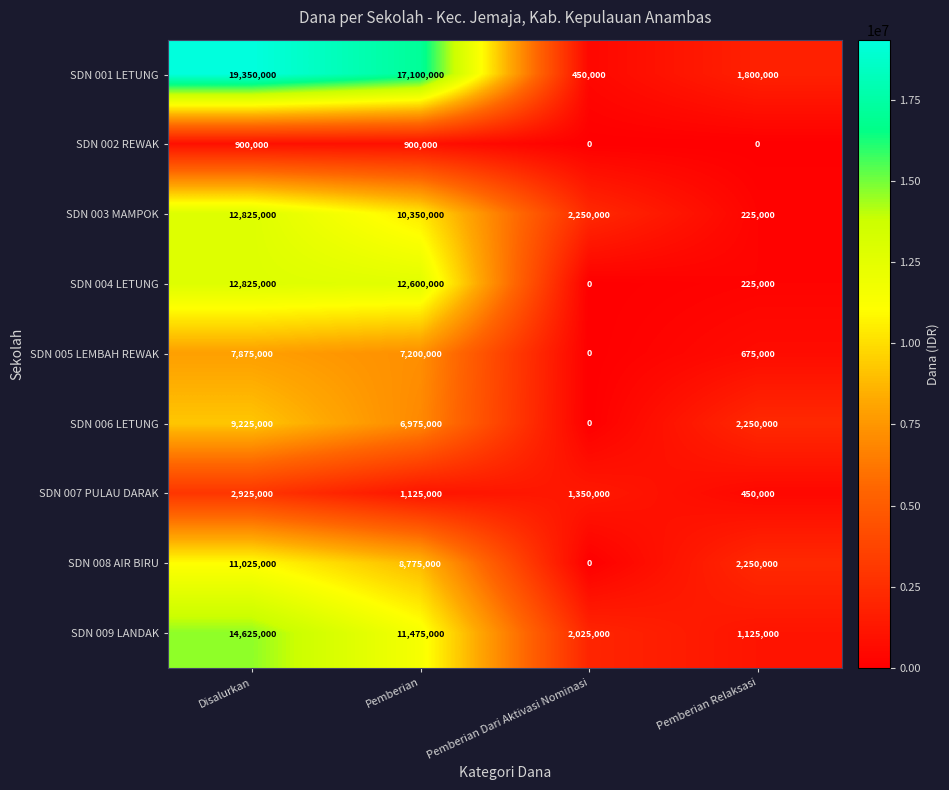

At which category is the sum across all series the highest?

Disalurkan